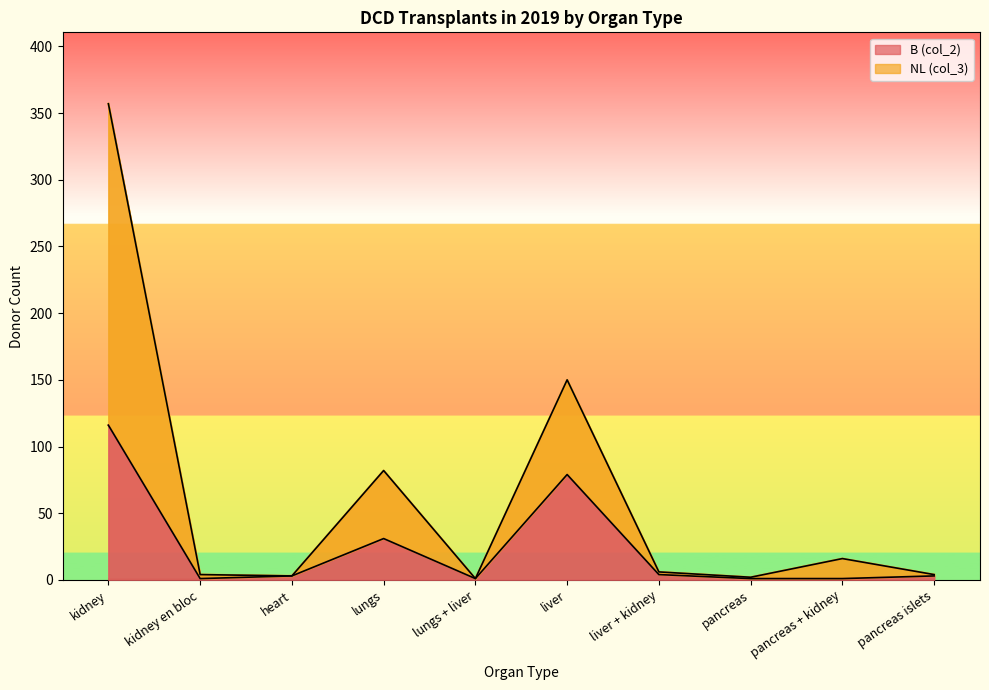

Is it true that NL (col_3) equals 357 at kidney?

True